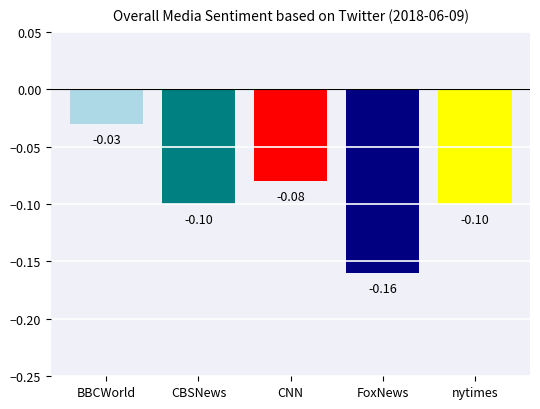

Which label corresponds to the largest value in the chart?

BBCWorld